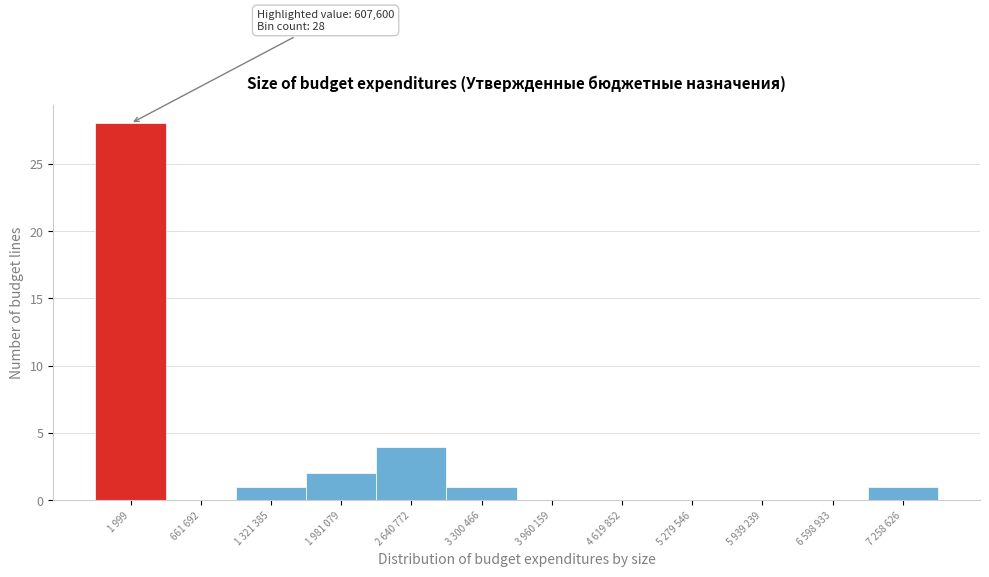

Reading right to left, list all the values displayed in this chart.

7 258 626=1	6 598 933=0	5 939 239=0	5 279 546=0	4 619 852=0	3 960 159=0	3 300 466=1	2 640 772=4	1 981 079=2	1 321 385=1	661 692=0	1 999=28